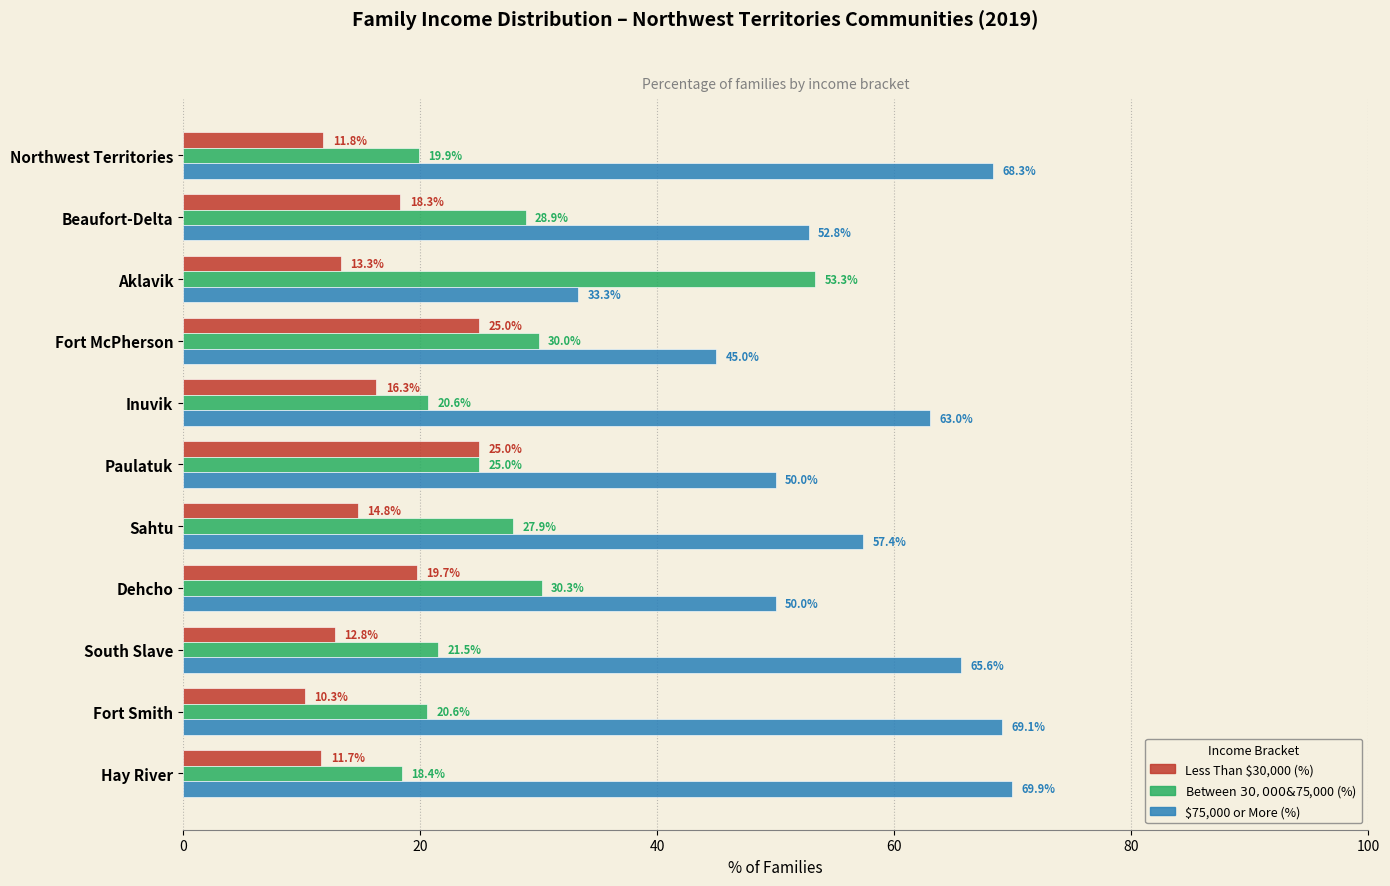

How many values in the $75,000 or More (%) series are below 57?

5